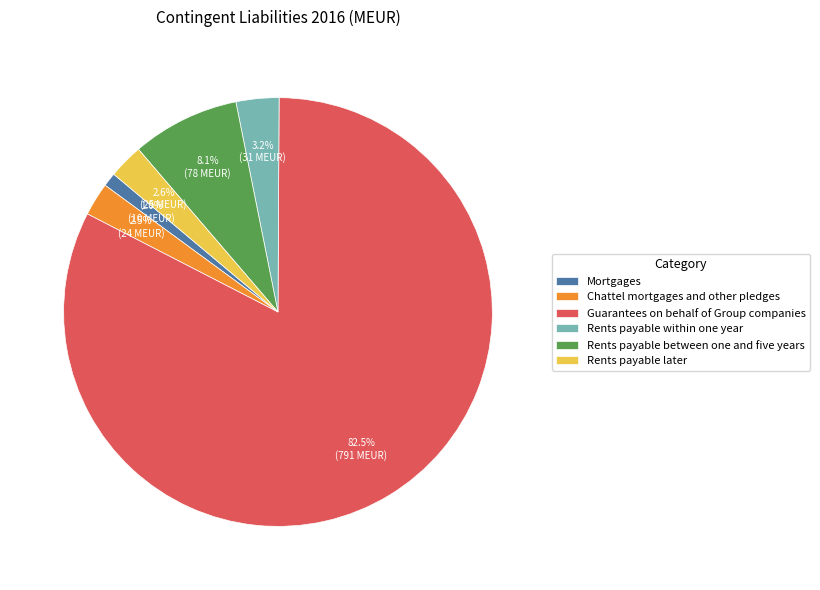

Is Rents payable within one year the majority of the pie?

No